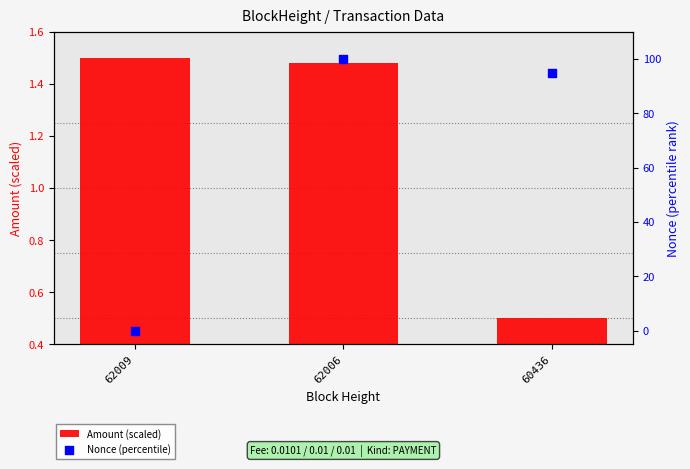

Which series has the largest total across all categories?

Nonce (percentile)